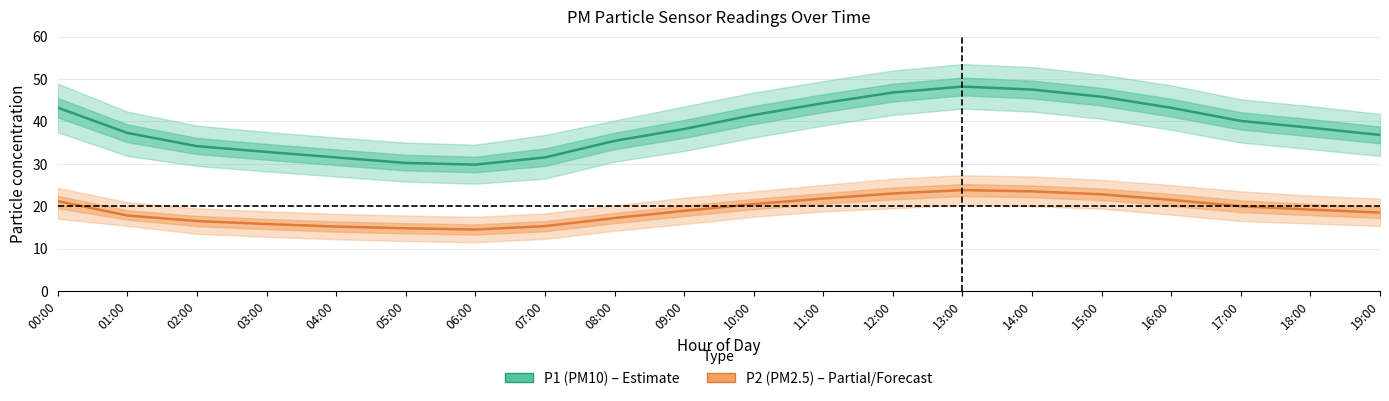

At how many categories does at least one series exceed 37?

12